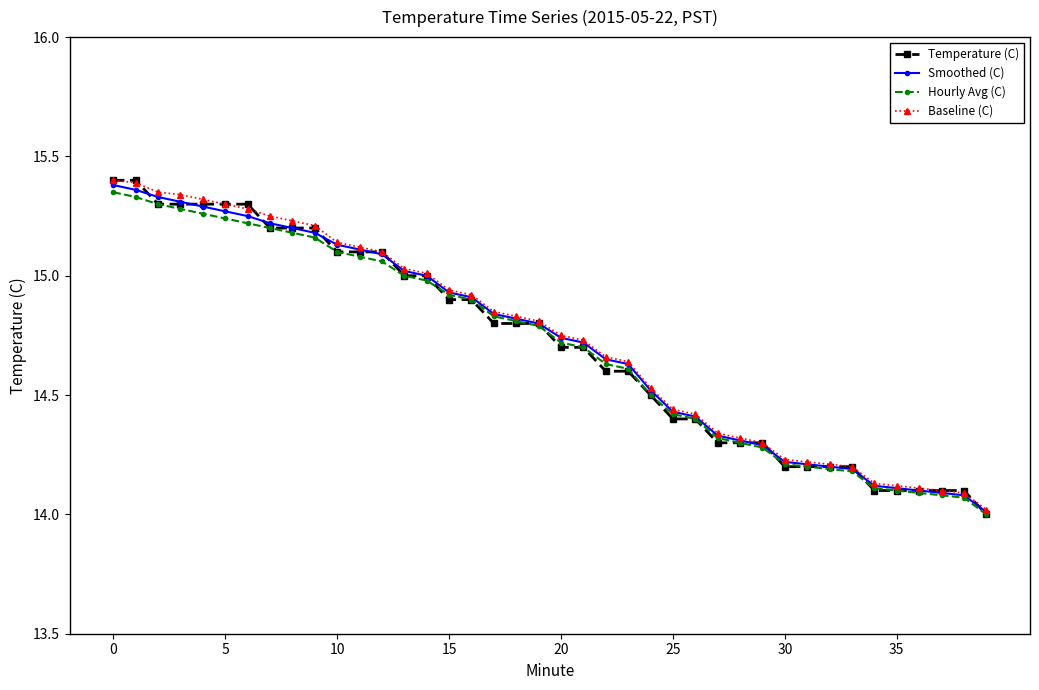

What is the lowest value of the Smoothed (C) series?

14.0